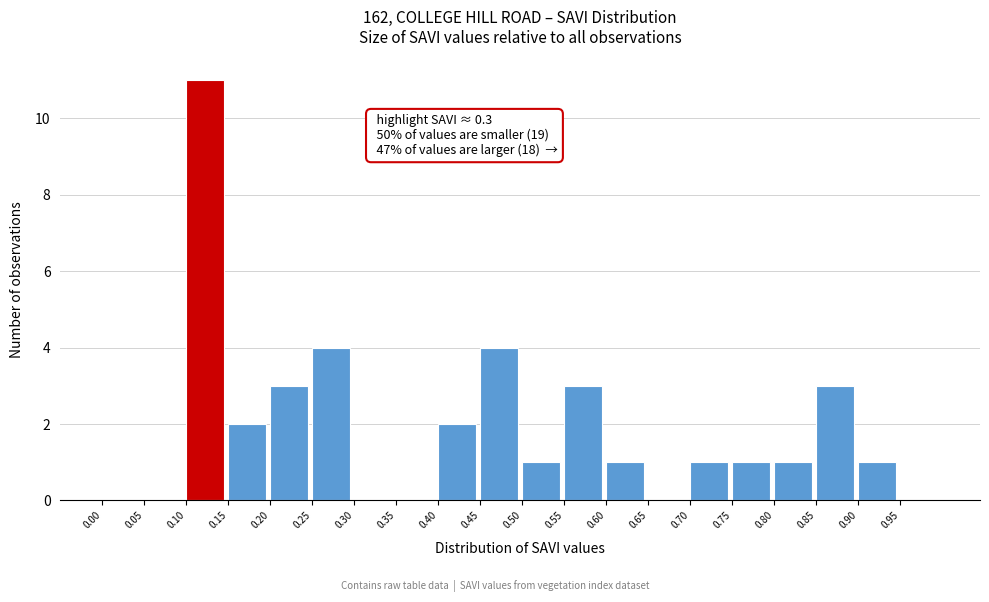

Which range on the x-axis has the tallest bar?

0.10 to 0.15